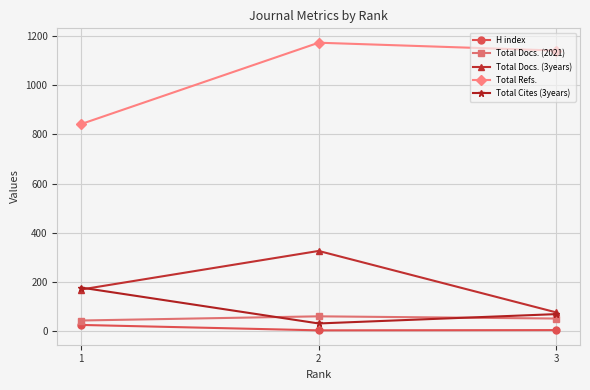

Which series has the largest total across all categories?

Total Refs.